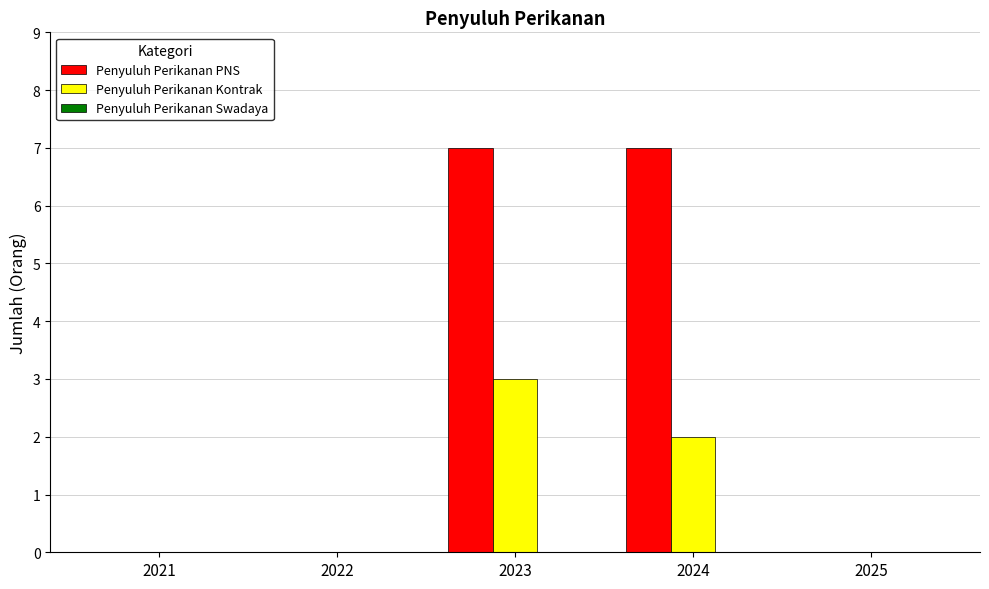

Is the value of Penyuluh Perikanan Kontrak at 2025 greater than the value of Penyuluh Perikanan PNS at 2023?

No